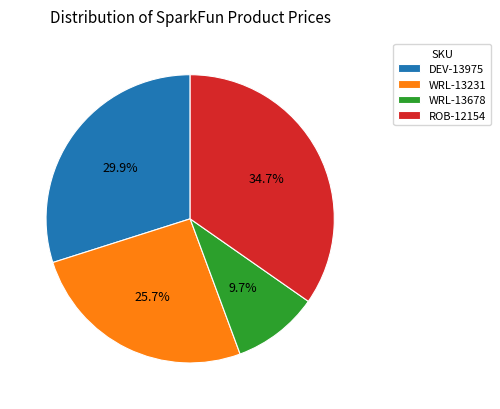

What percentage is the WRL-13231 slice, to the nearest percent?

26%